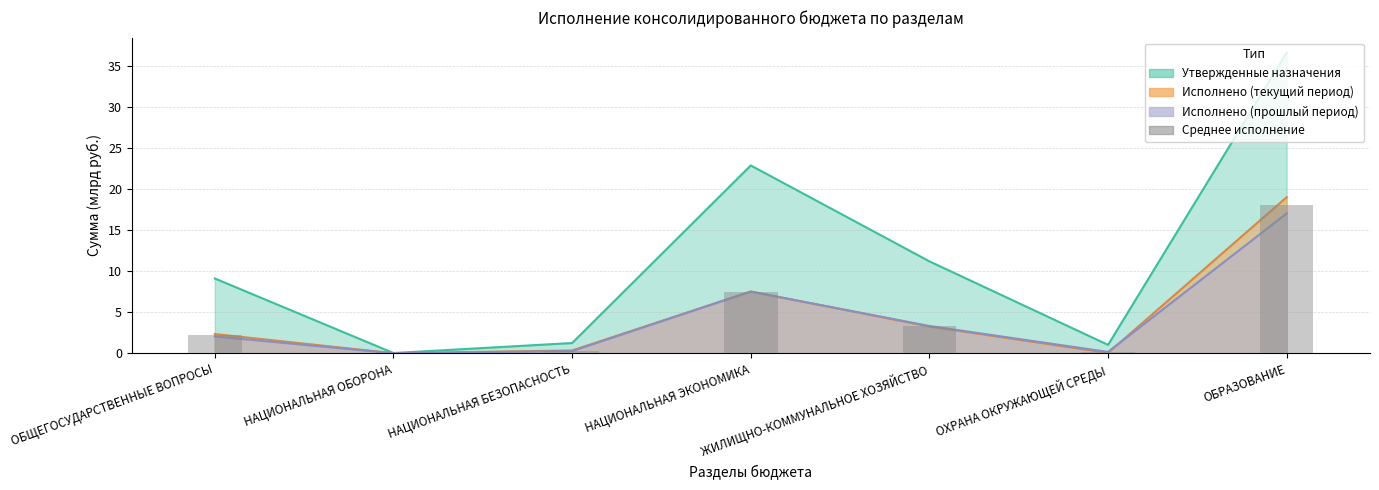

Reading left to right, what are all the values shown in this chart?

ОБЩЕГОСУДАРСТВЕННЫЕ ВОПРОСЫ=2.2	НАЦИОНАЛЬНАЯ ОБОРОНА=0.0	НАЦИОНАЛЬНАЯ БЕЗОПАСНОСТЬ=0.3	НАЦИОНАЛЬНАЯ ЭКОНОМИКА=7.5	ЖИЛИЩНО-КОММУНАЛЬНОЕ ХОЗЯЙСТВО=3.3	ОХРАНА ОКРУЖАЮЩЕЙ СРЕДЫ=0.1	ОБРАЗОВАНИЕ=18.0